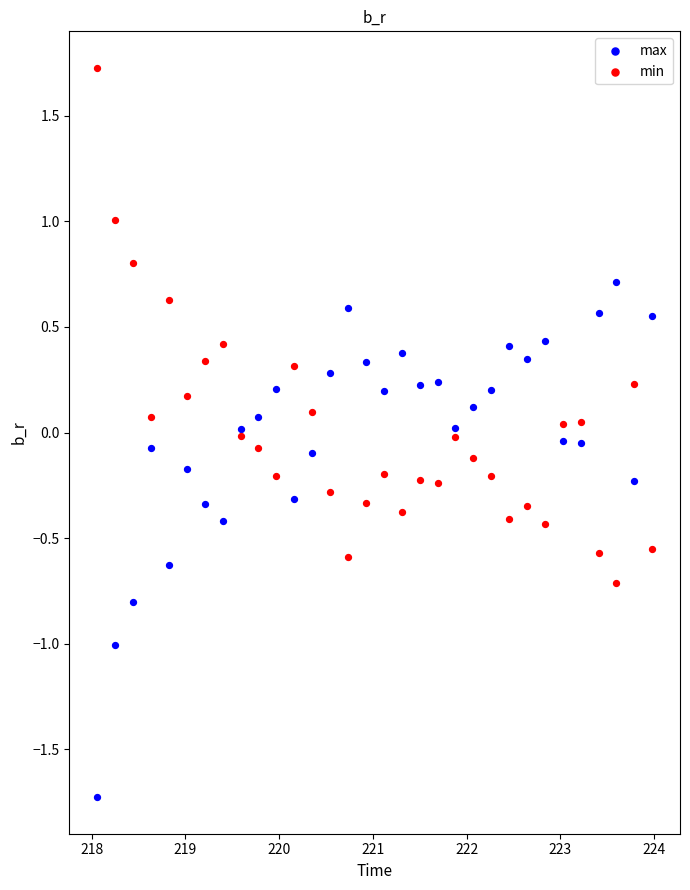

What are all the series names shown in the legend?

max, min